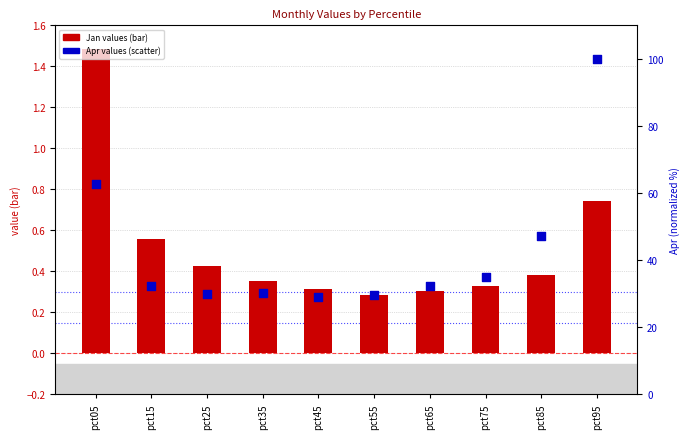

What is the total value across all series at pct45?

29.3